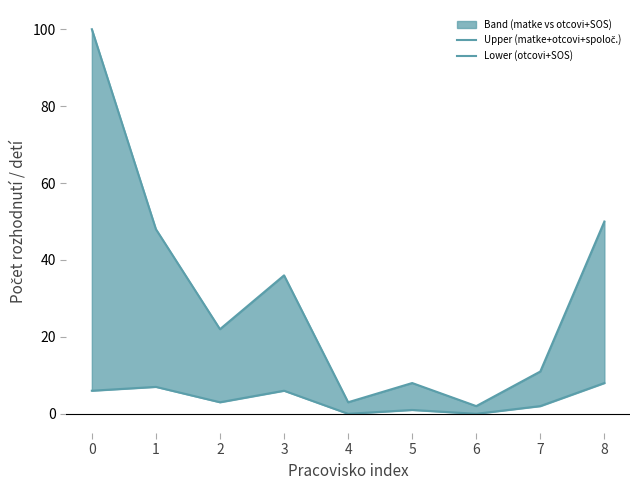

The Upper (matke+otcovi+spoloč.) series shows 3 at 4. True or false?

True